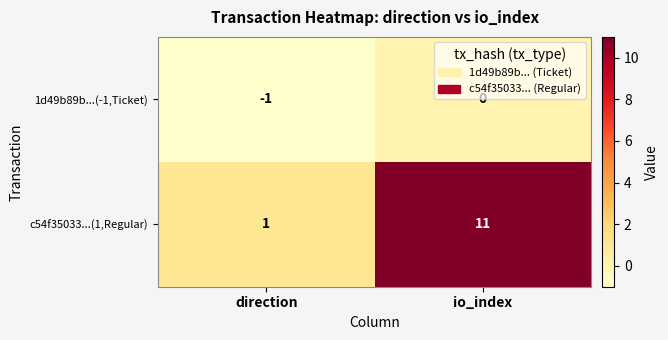

Which category has the highest value in the c54f35033...(1,Regular) series?

io_index